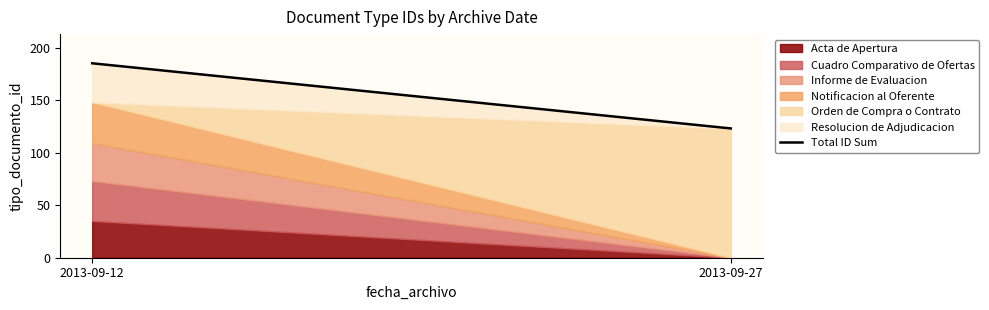

At which category does the chart reach its peak across all series?

2013-09-12